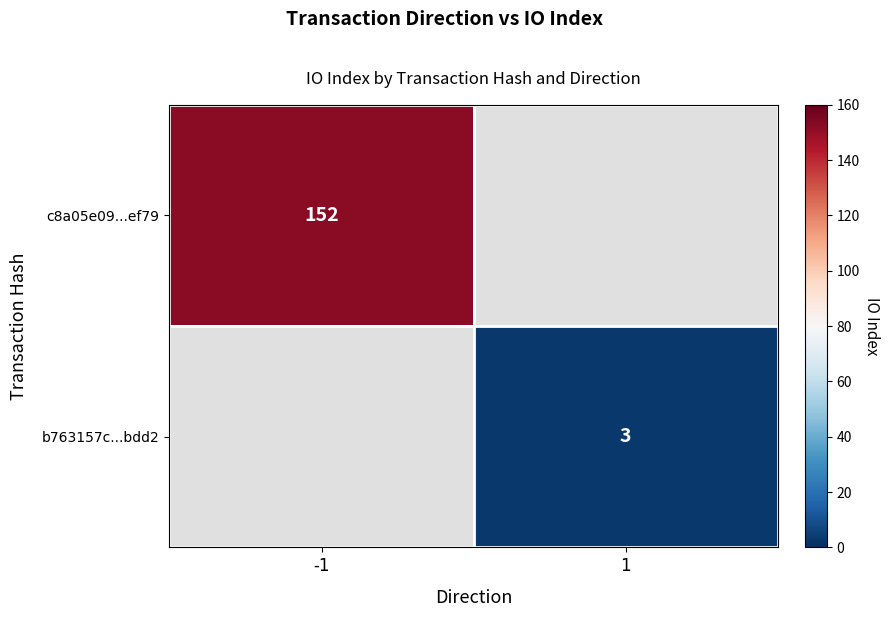

Is it true that c8a05e09...ef79 equals 213 at -1?

False